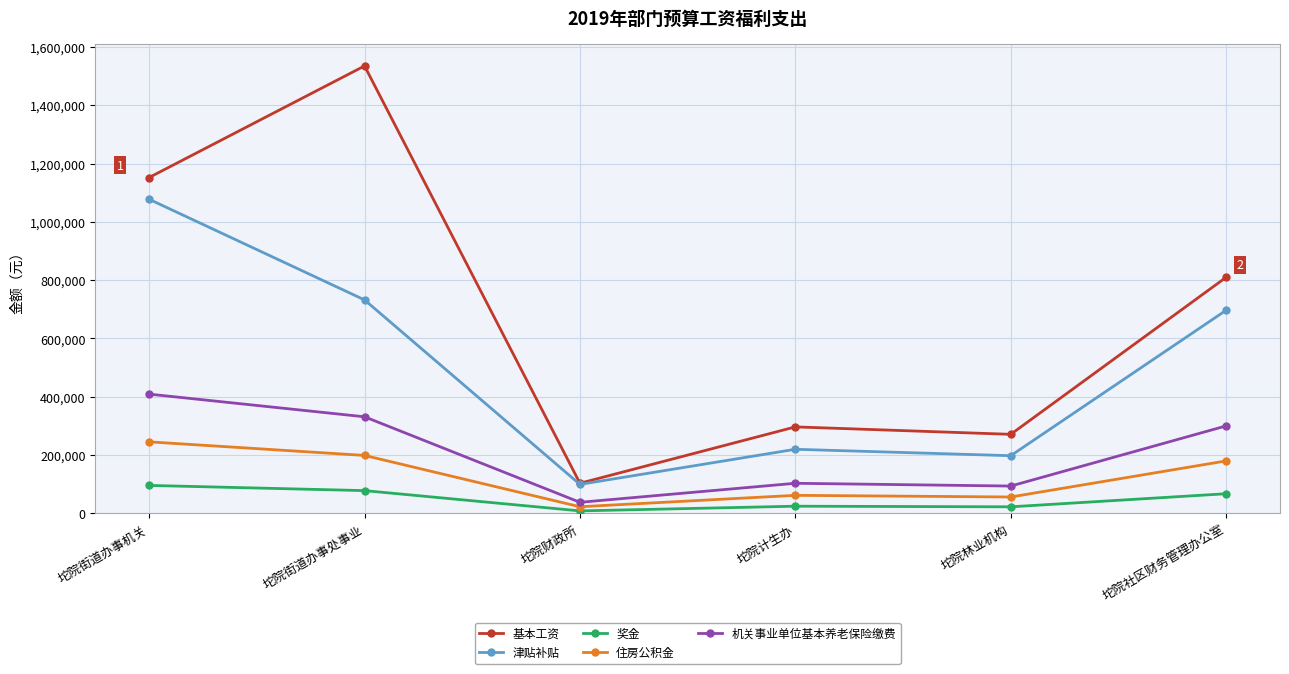

At 坨院街道办事机关, list the series in order from smallest to largest.

奖金, 住房公积金, 机关事业单位基本养老保险缴费, 津贴补贴, 基本工资